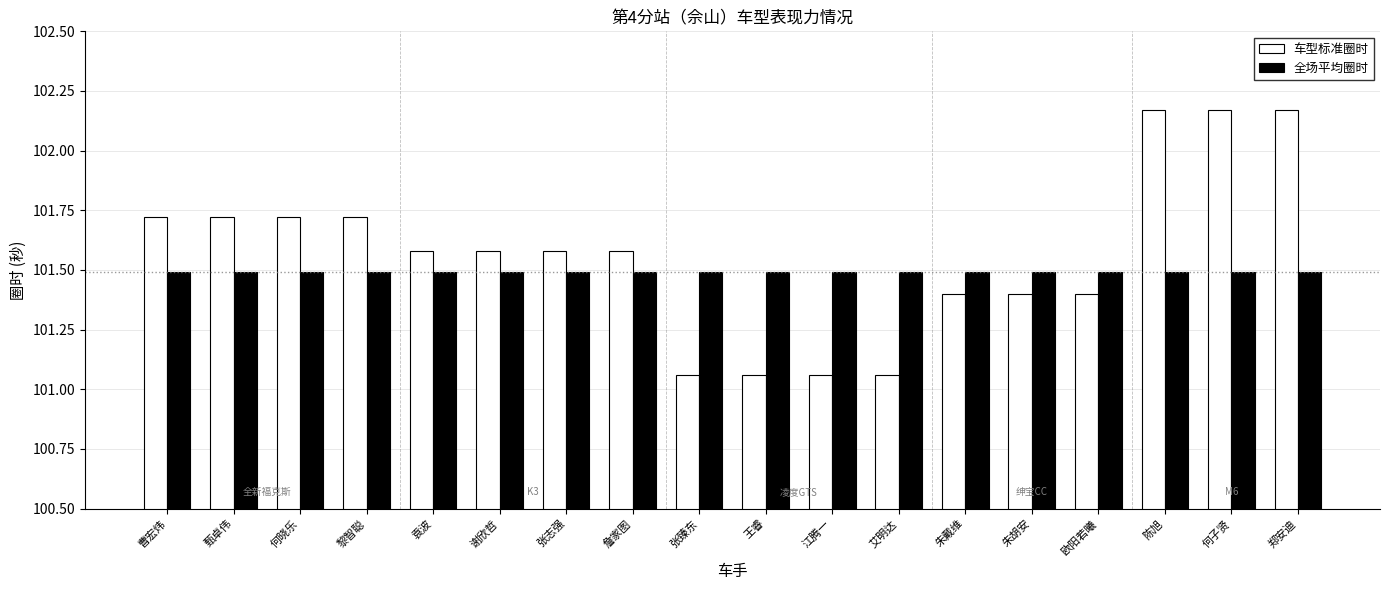

What is the total value across all series at 欧阳若曦?

202.9